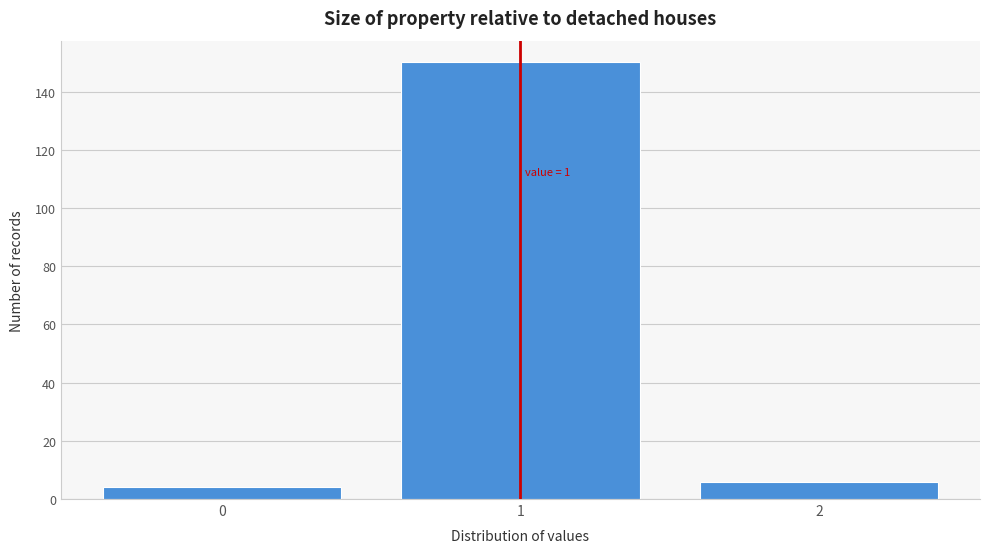

Reading right to left, transcribe all the data shown in this chart.

6	150	4